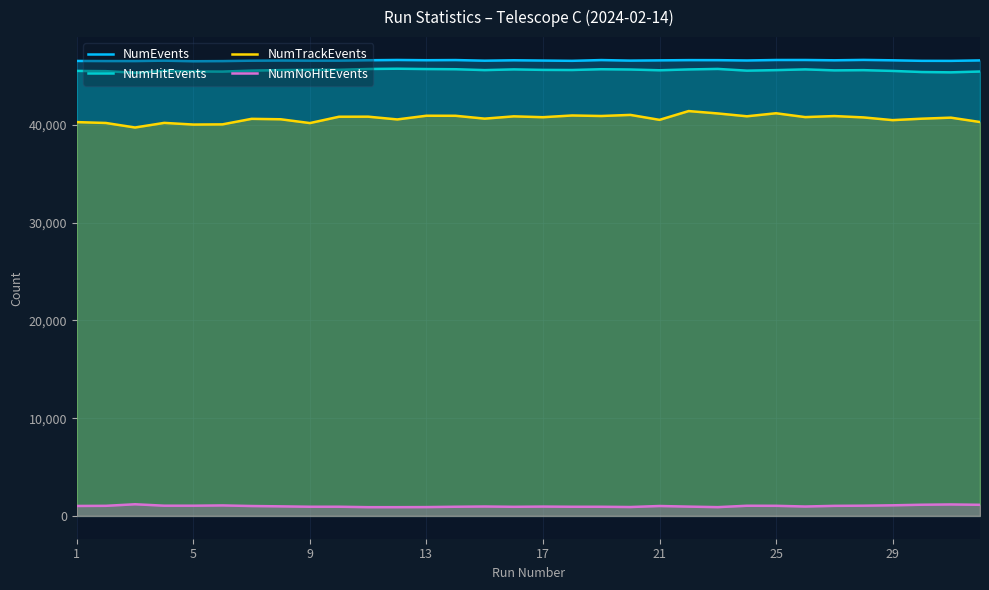

Which series has the widest spread of values?

NumTrackEvents